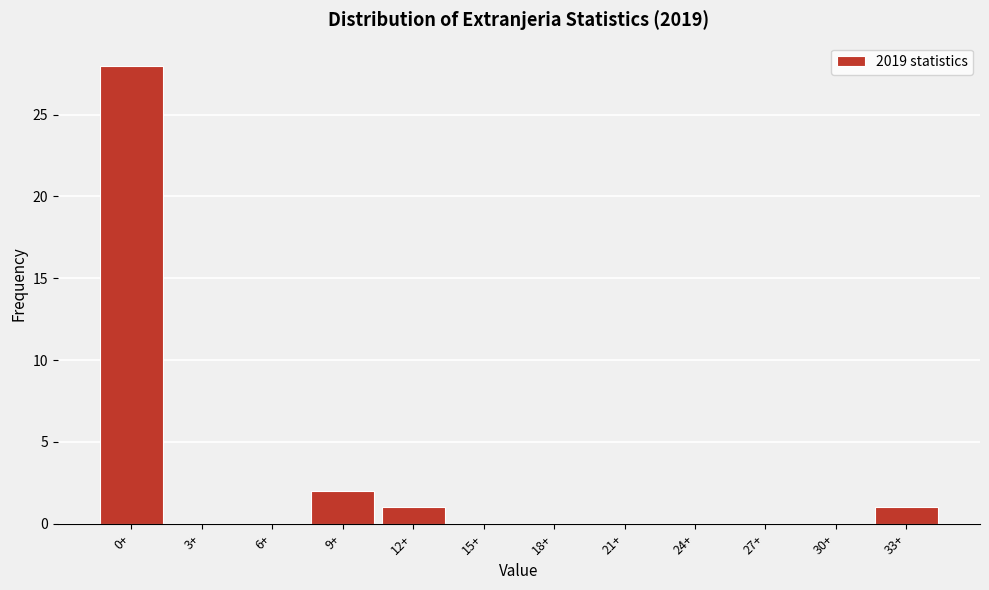

Reading left to right, list all the values displayed in this chart.

0+=28	3+=0	6+=0	9+=2	12+=1	15+=0	18+=0	21+=0	24+=0	27+=0	30+=0	33+=1